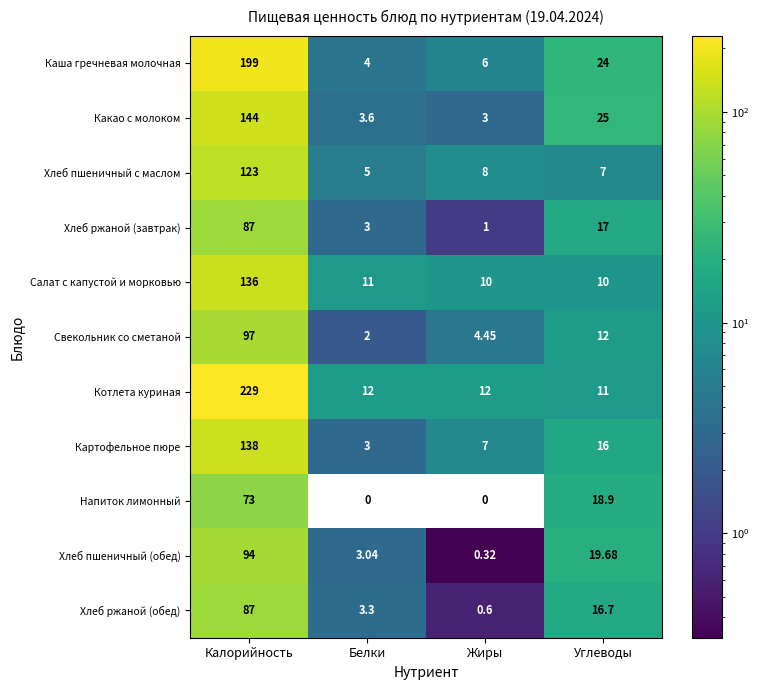

At which label does Котлета куриная reach its peak?

Калорийность